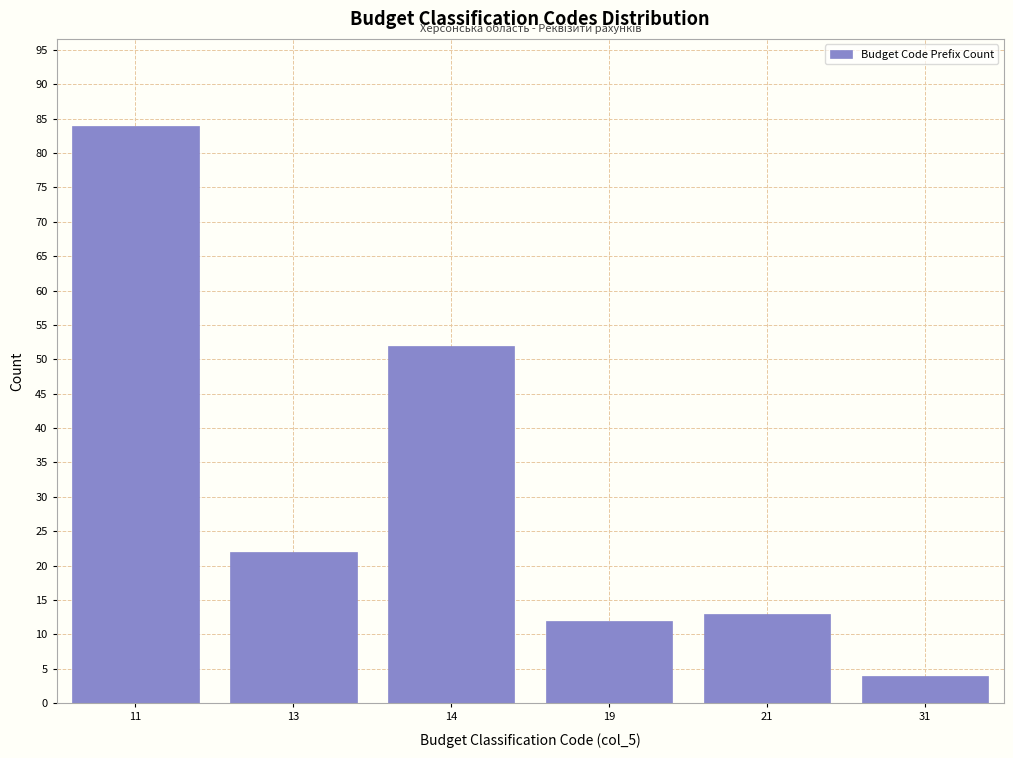

Reading right to left, transcribe all the data shown in this chart.

4	13	12	52	22	84